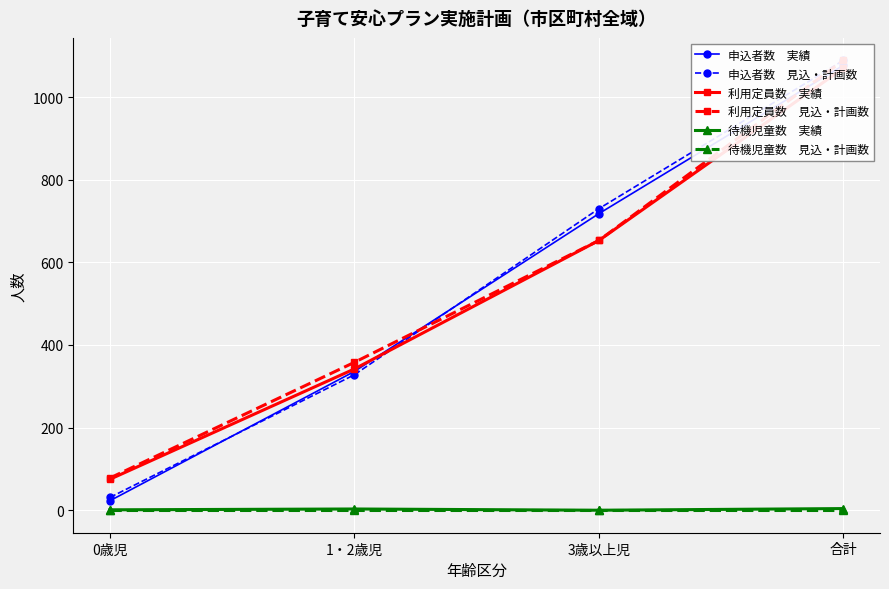

Is it true that 待機児童数　実績 equals 1 at 0歳児?

True